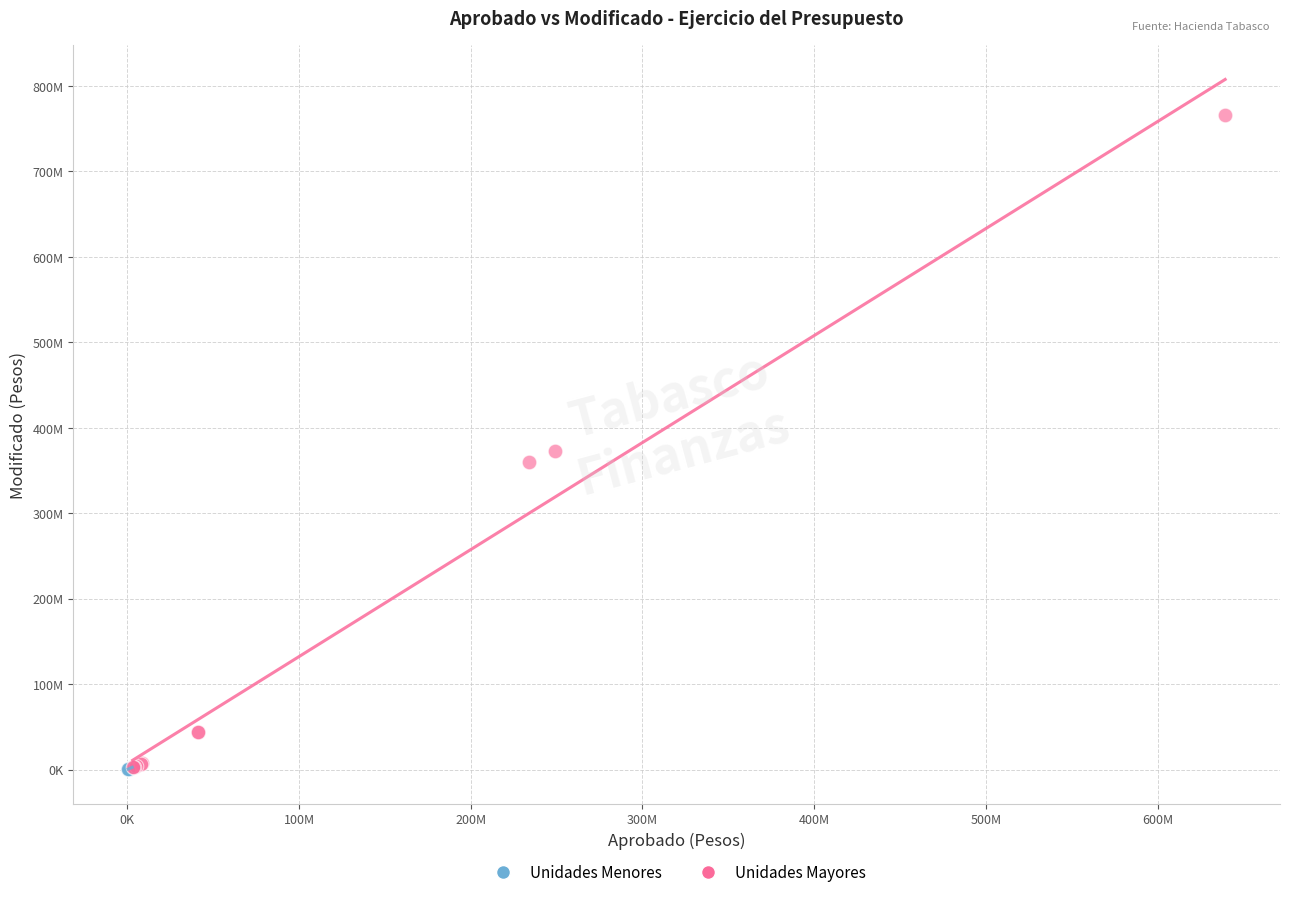

What are all the series names shown in the legend?

Unidades Menores, Unidades Mayores